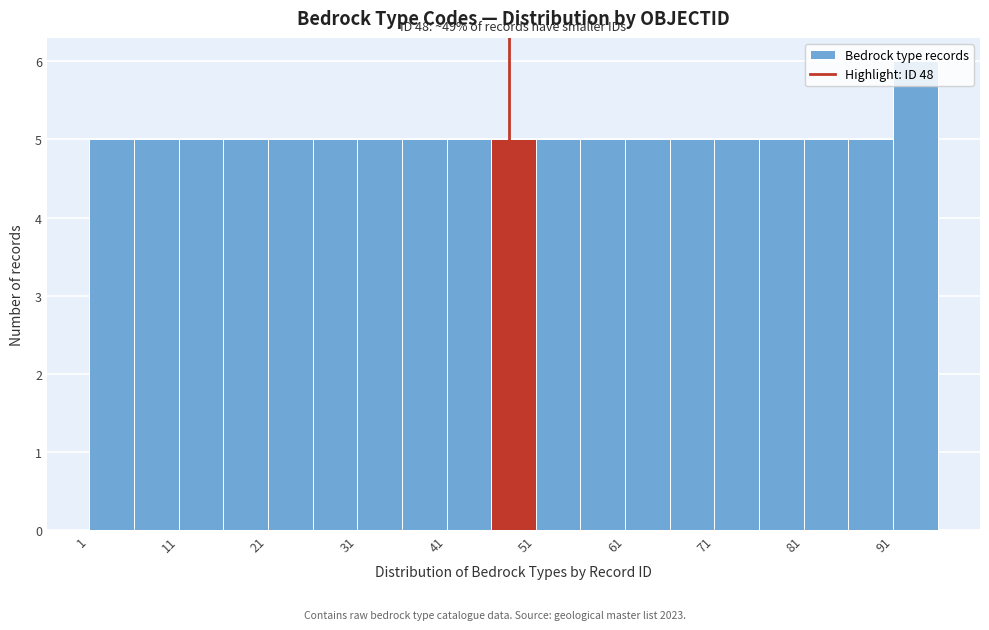

Over which range of the x-axis is the bar tallest?

91 to 96